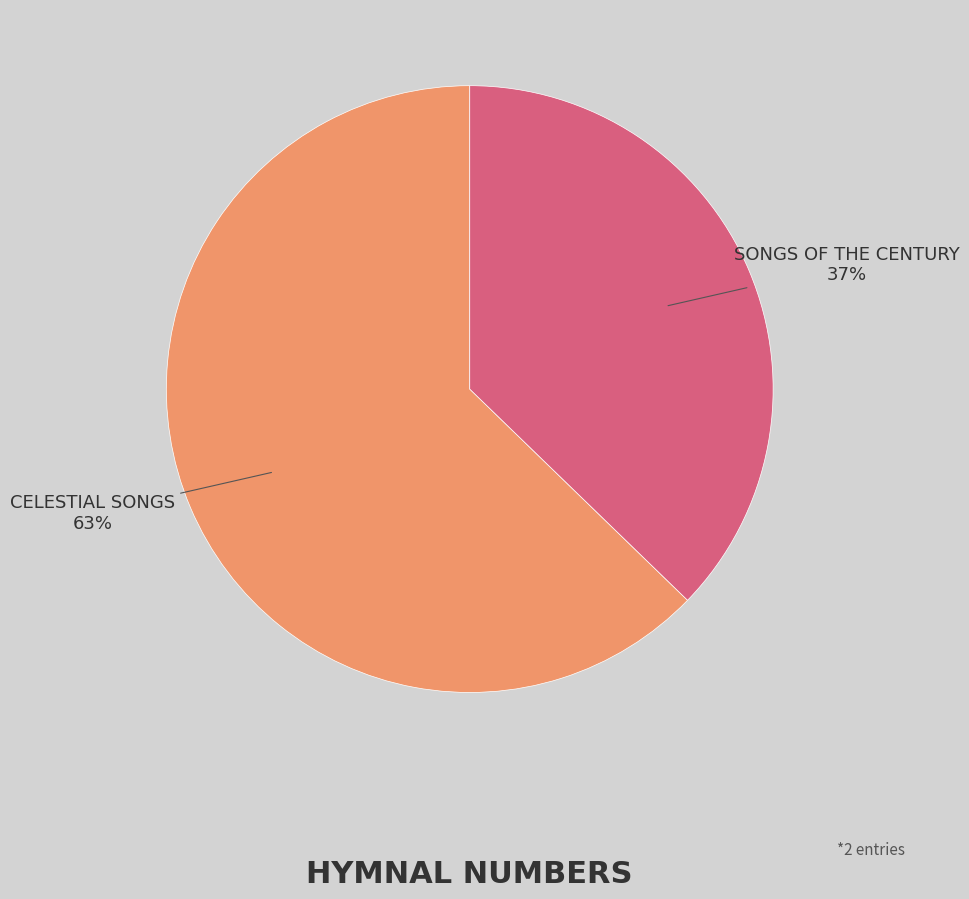

To the nearest percent, what is the average slice percentage?

50%